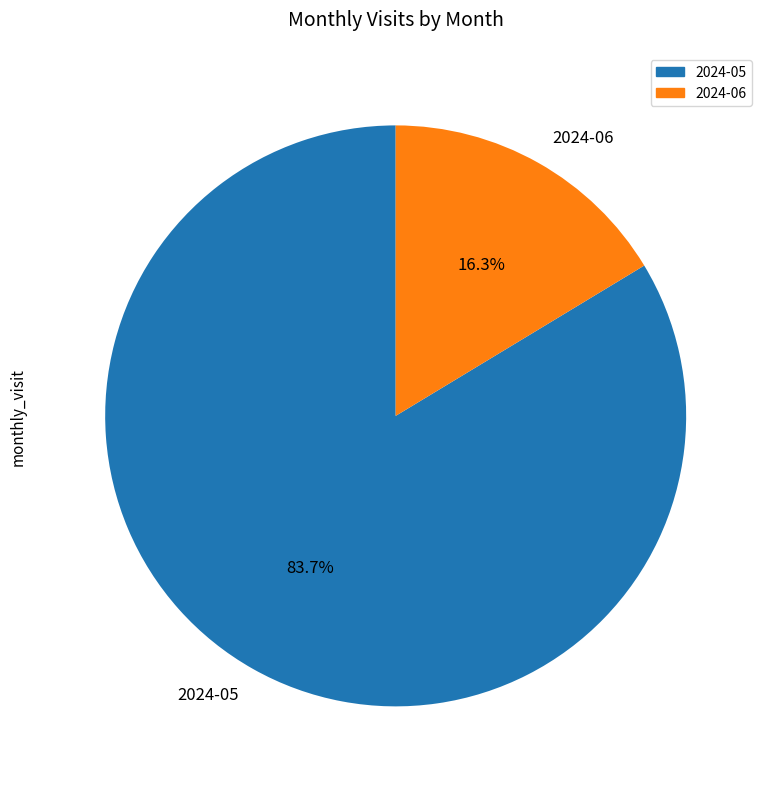

What is the majority slice?

2024-05